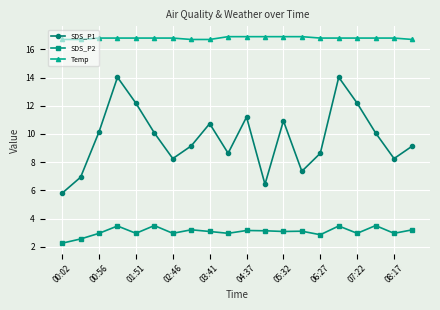

Count the Temp values in the range 16 to 17.

20